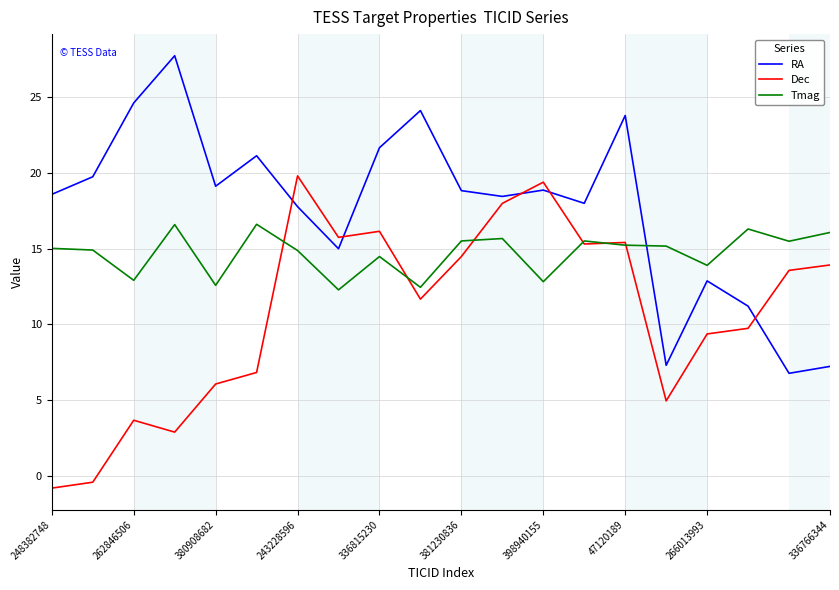

Rank the series by their maximum value, from highest to lowest.

RA, Dec, Tmag